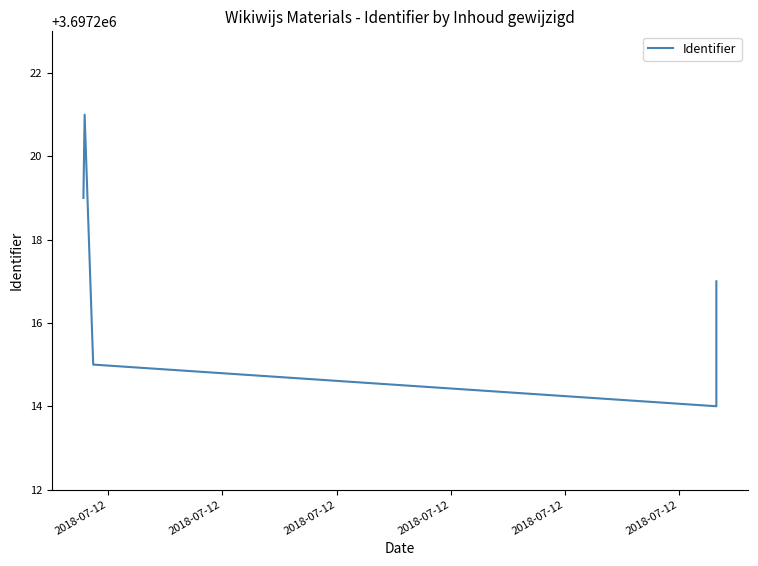

Reading left to right, list all the values displayed in this chart.

3697219	3697221	3697215	3697214	3697217